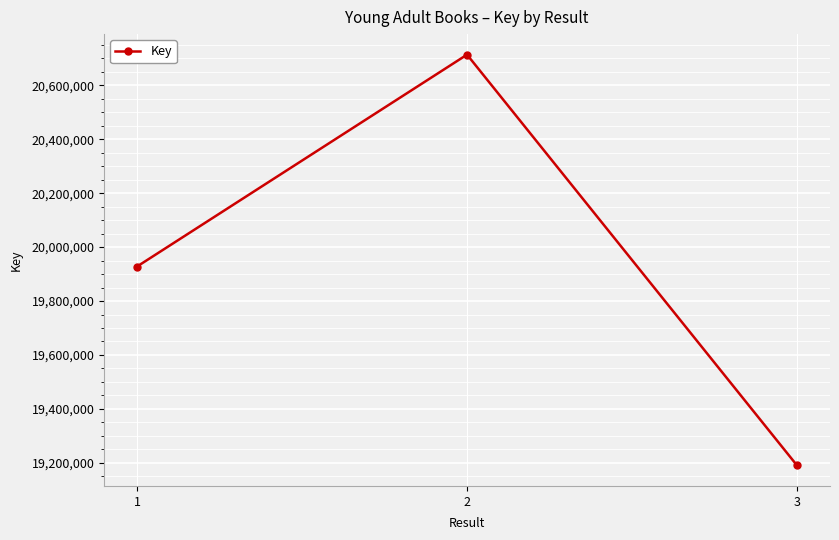

Rank the categories by value from lowest to highest.

3, 1, 2